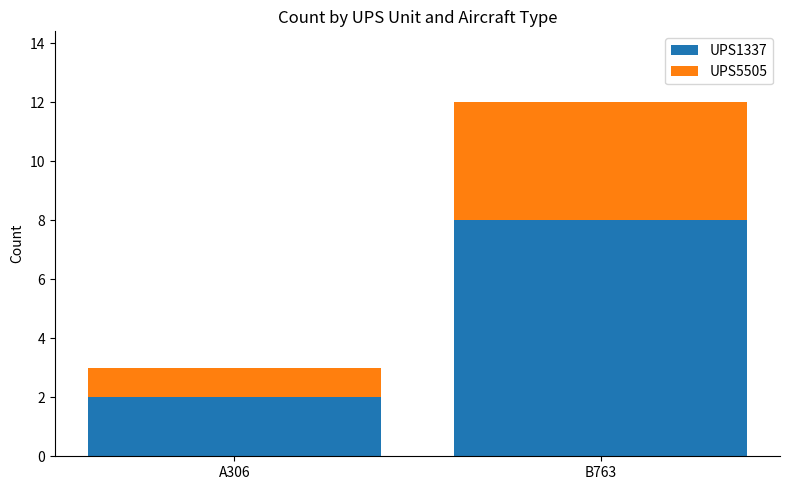

What is the difference between the maximum and minimum values in the UPS1337 series?

6